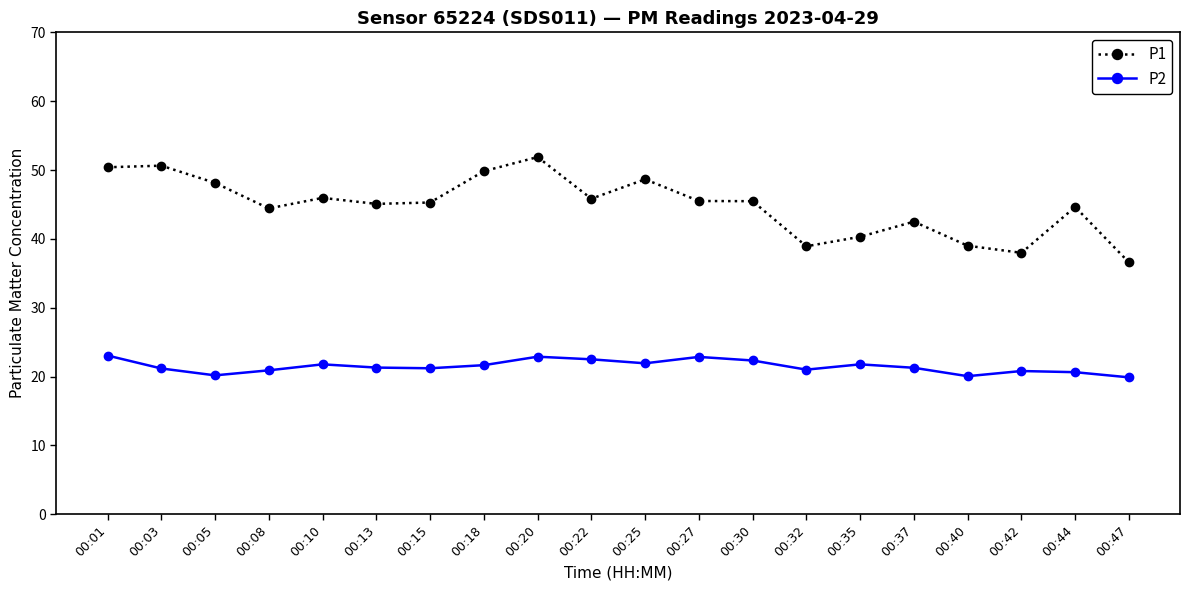

Where is the first local minimum for P1?

00:08